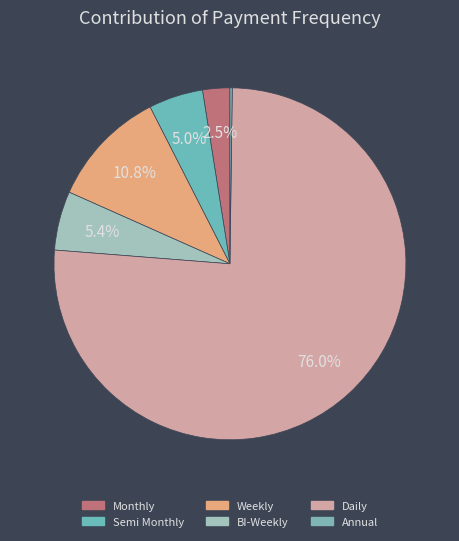

Approximately how many times larger is the value at Daily compared to Monthly?

30.4